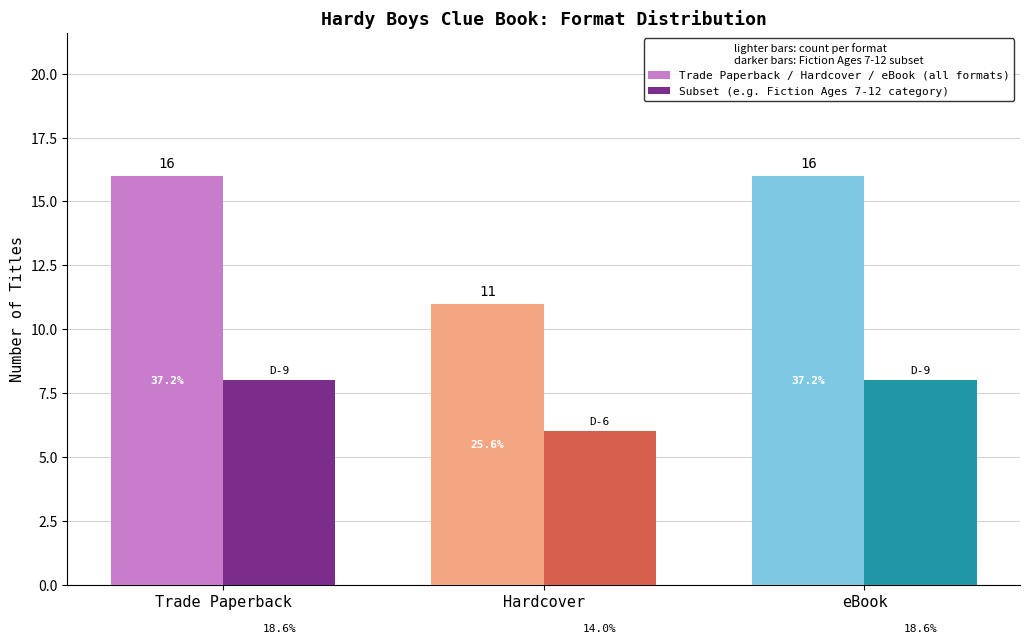

At Hardcover, list the series in order from smallest to largest.

Subset (e.g. Fiction Ages 7-12 category), Trade Paperback / Hardcover / eBook (all formats)